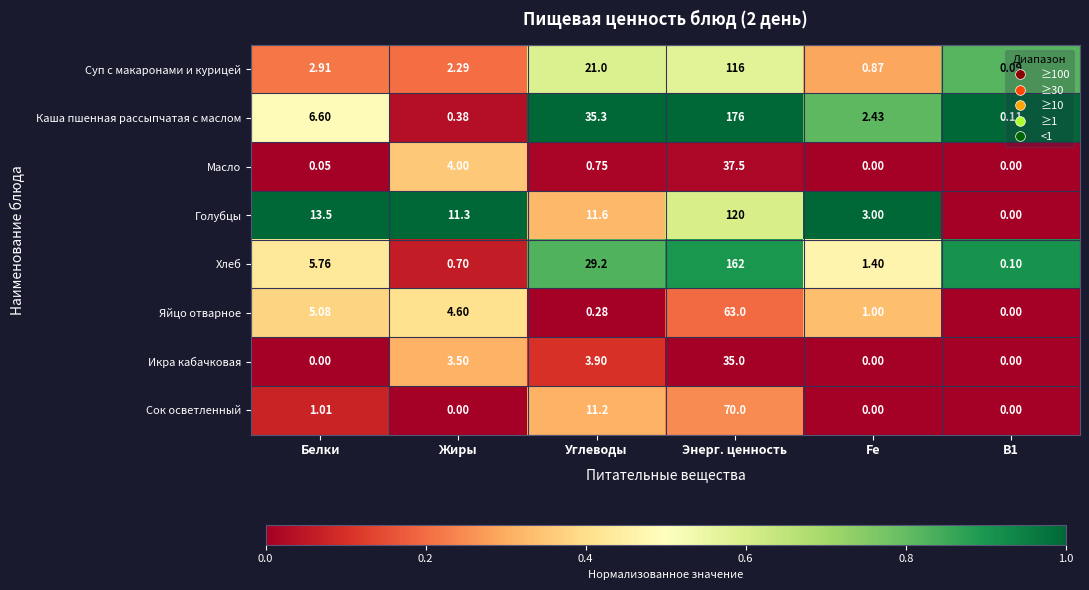

Where does the Хлеб series first go above 5?

Белки